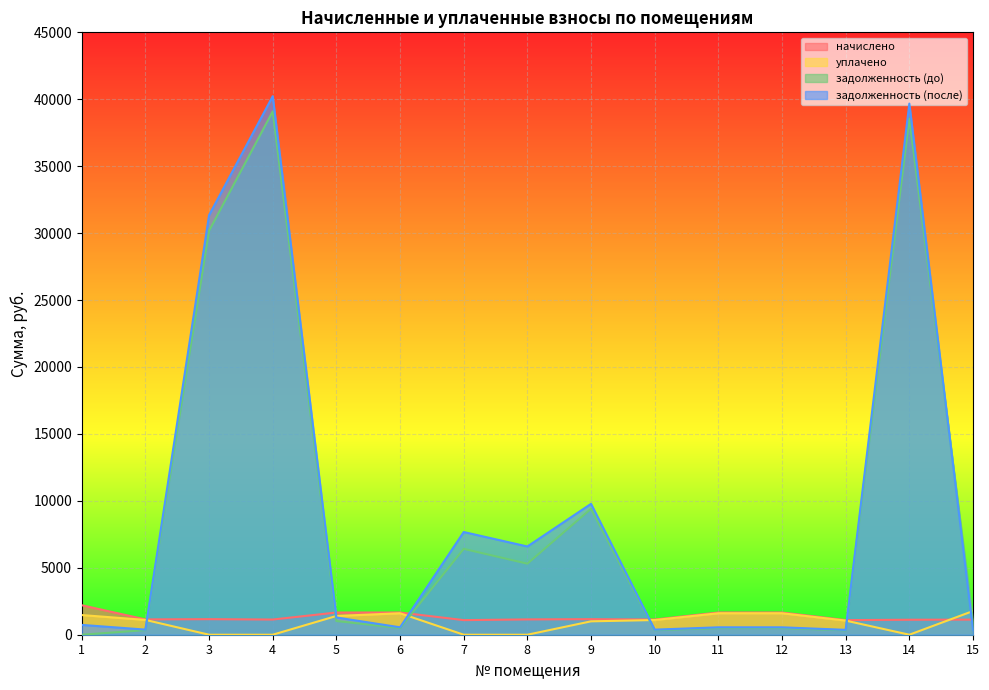

At which label does задолженность (до) reach its minimum?

1